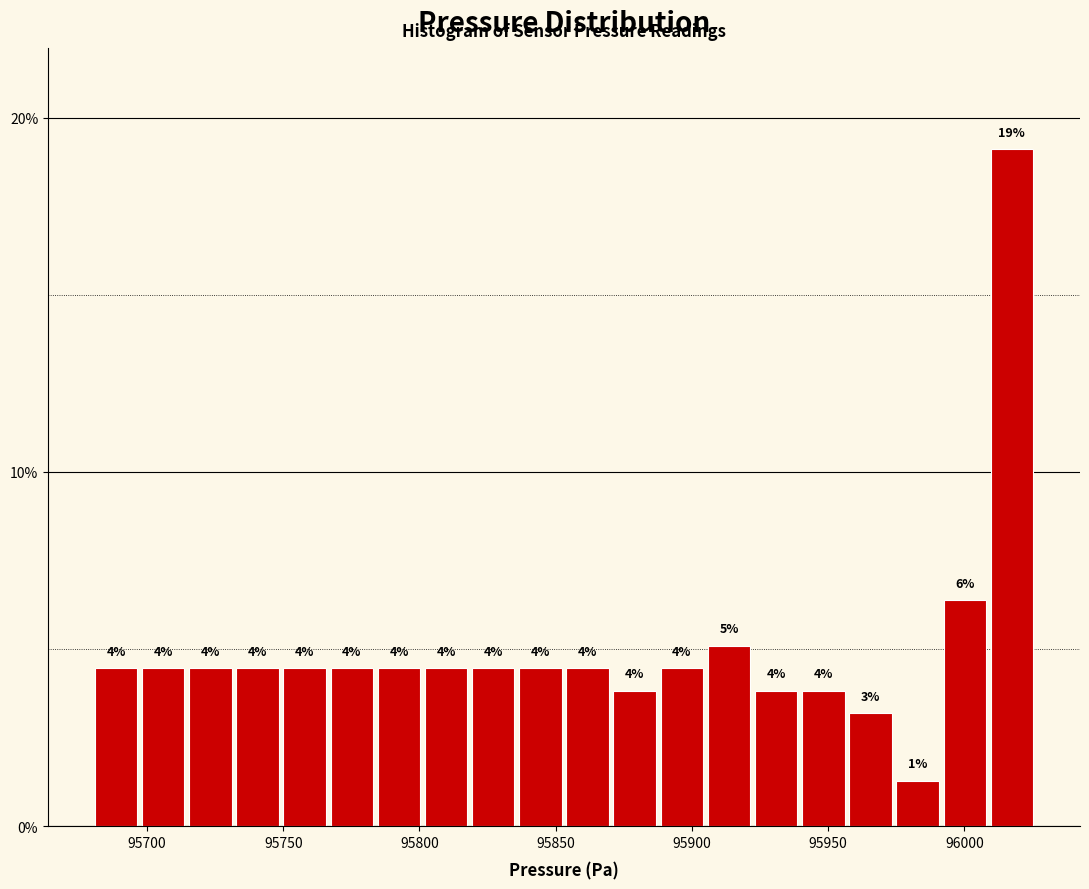

Around what value on the x-axis is the tallest bar? Give the approximate position of its centre, as read against the axis.

96015